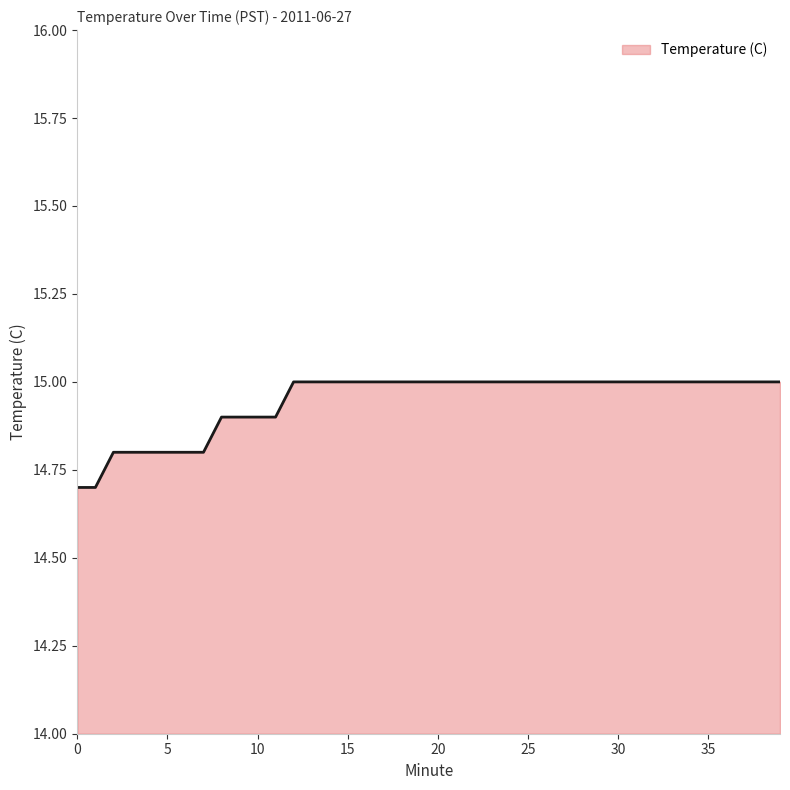

What is the smallest value displayed?

14.7